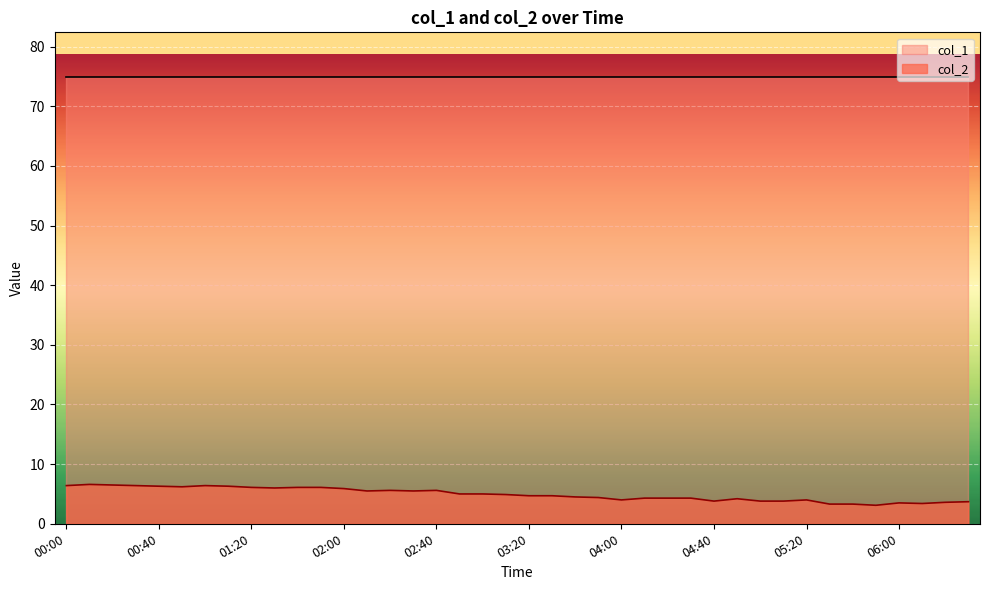

What is the smallest value displayed?

3.1